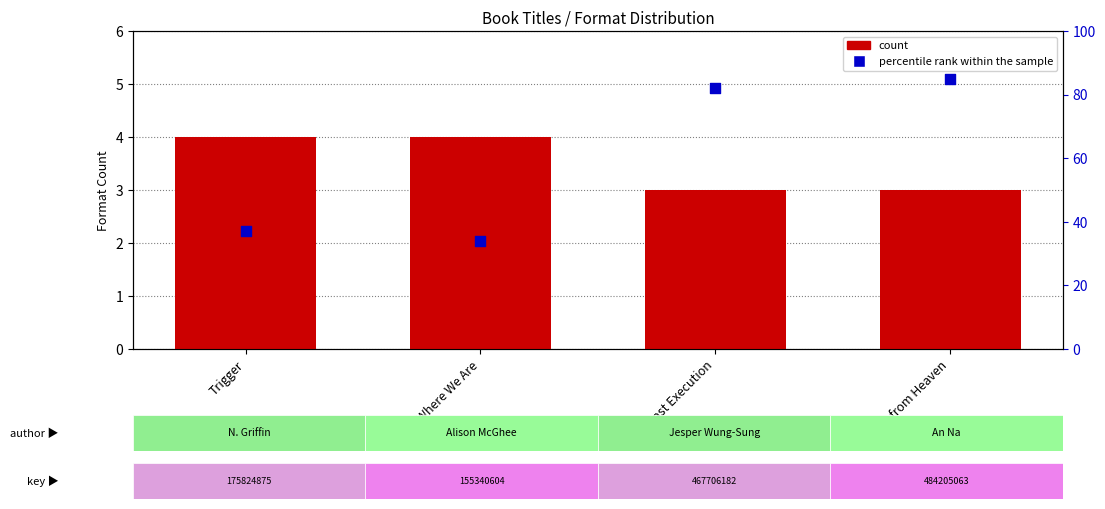

What is the total value across all series at Last Execution?

85